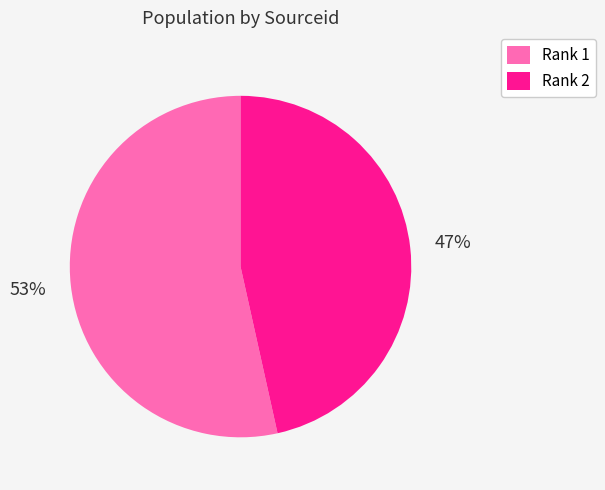

Which has a higher value, Rank 2 or Rank 1?

Rank 1